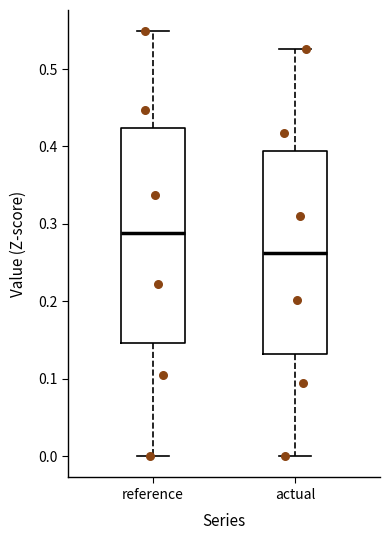

Where does the median line of the box for reference sit on the y-axis? The values are not printed on the chart, so give them approximately, as read against the axis.

0.29